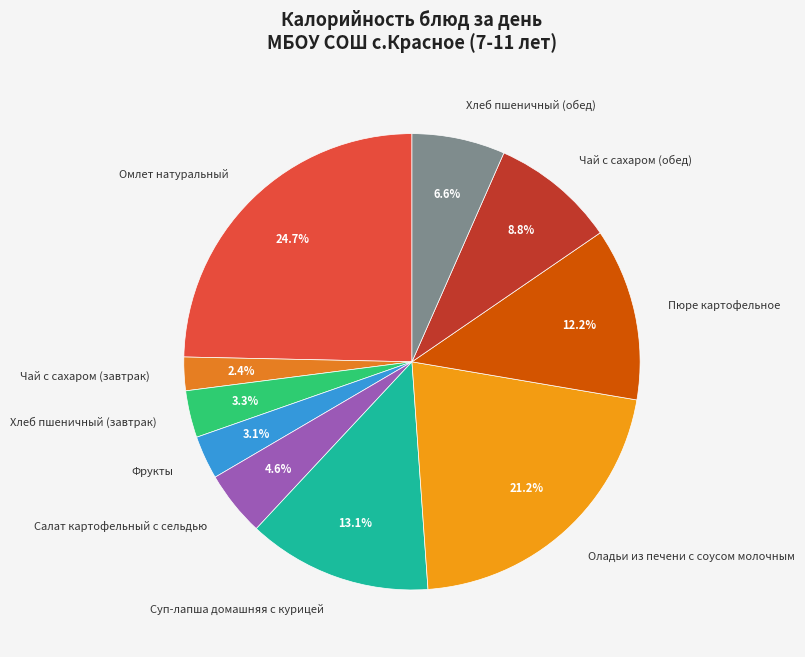

Approximately how many times larger is the value at Чай с сахаром (обед) compared to Салат картофельный с сельдью?

1.9